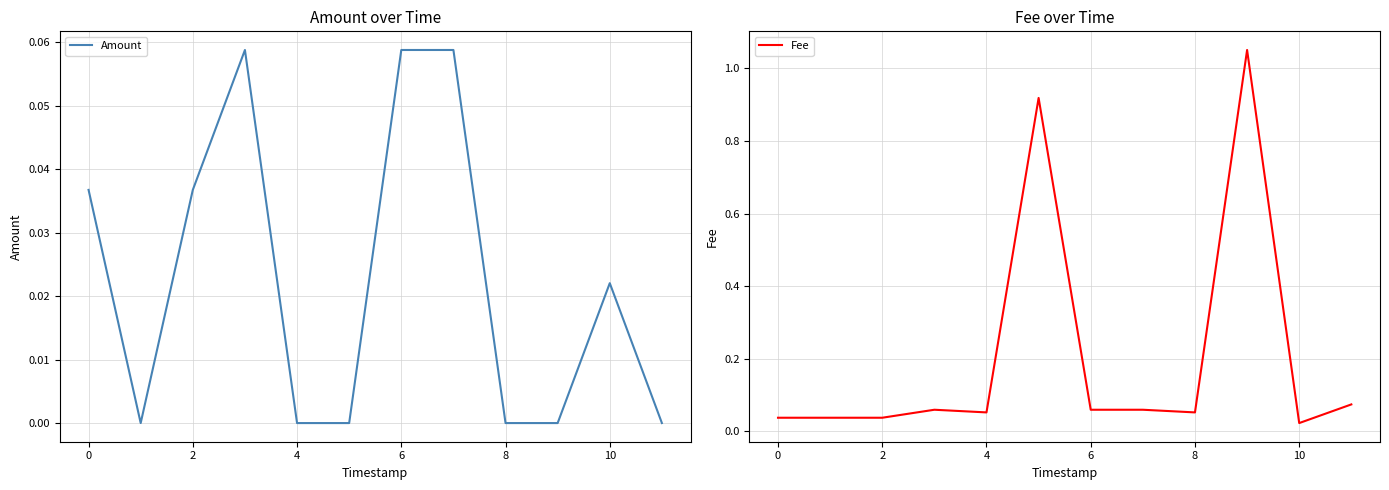

What is the label of the 3rd point from the right?

9